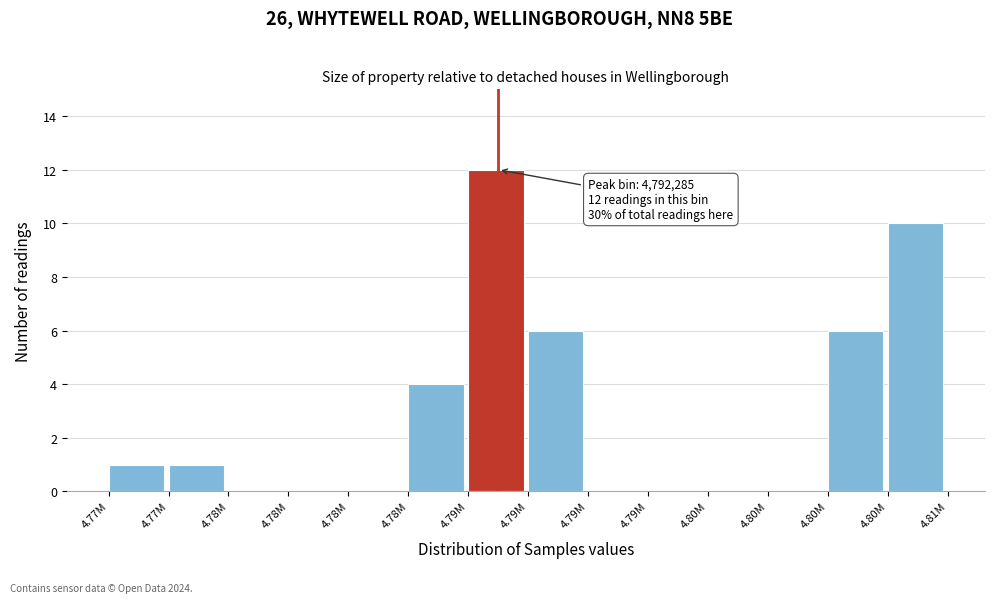

Count the number of data series in this chart.

1